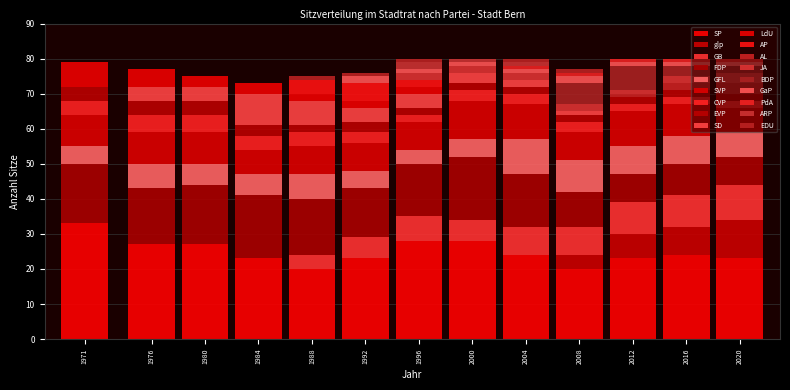

Count the number of data series in this chart.

18